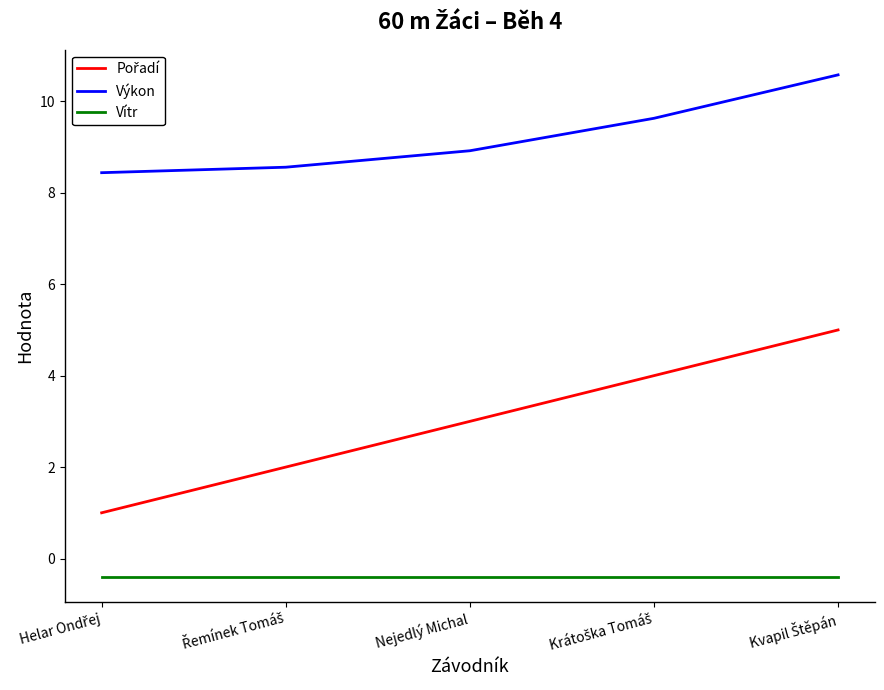

At which label is Výkon closest to 9?

Nejedlý Michal